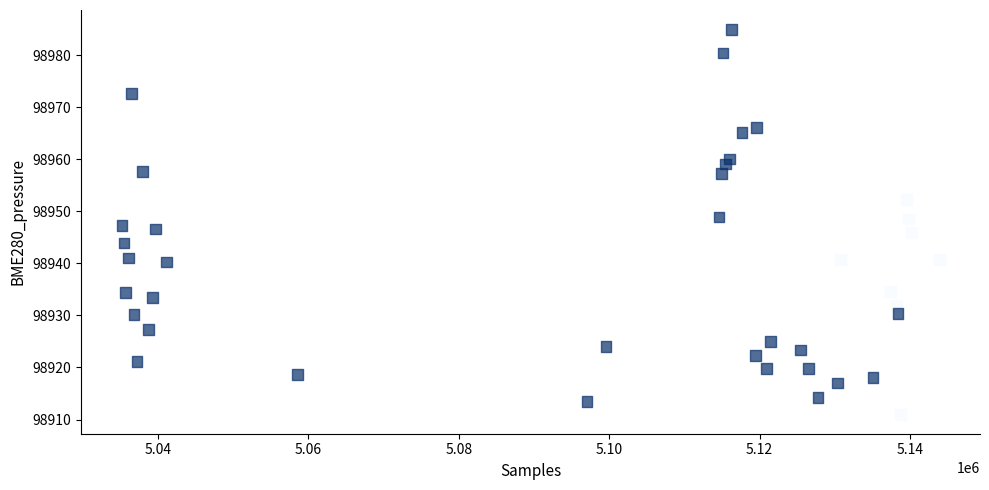

What is the range of X values (max minus min)?

108670.0